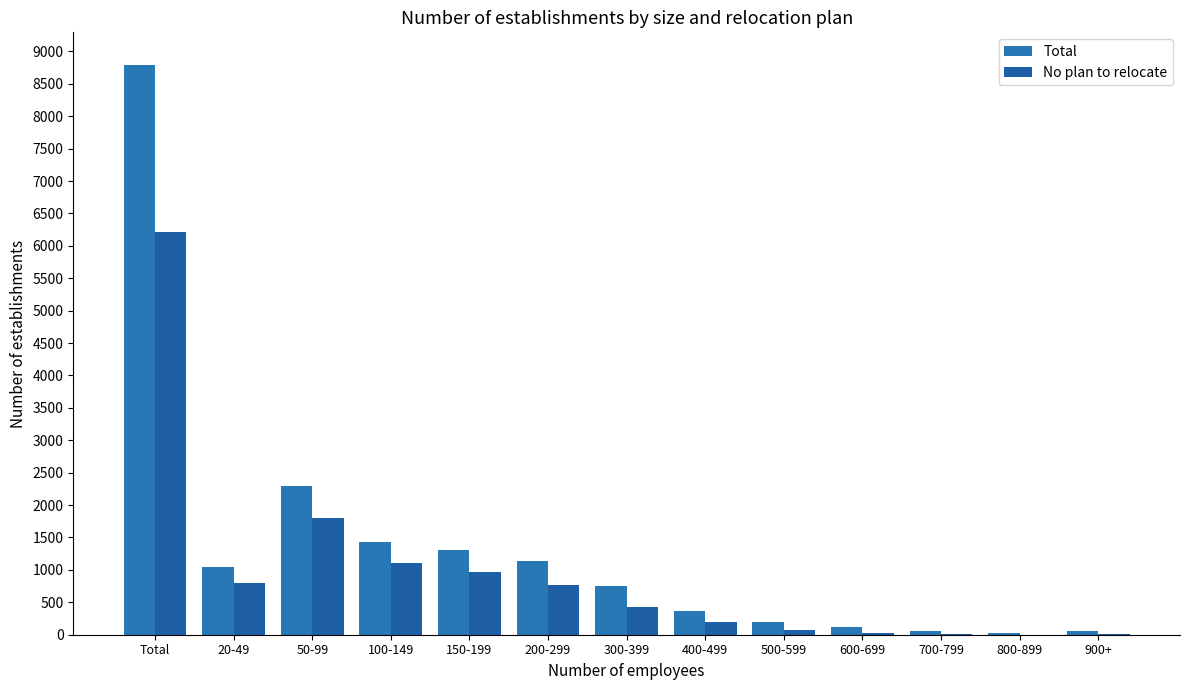

At which label is No plan to relocate closest to 3105?

50-99